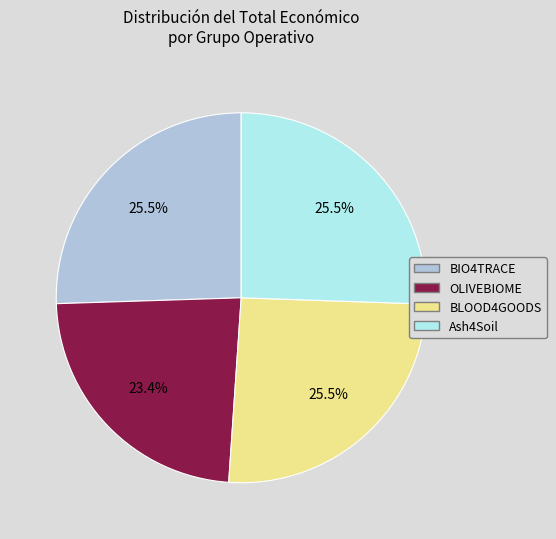

How many segments does this pie chart have?

4